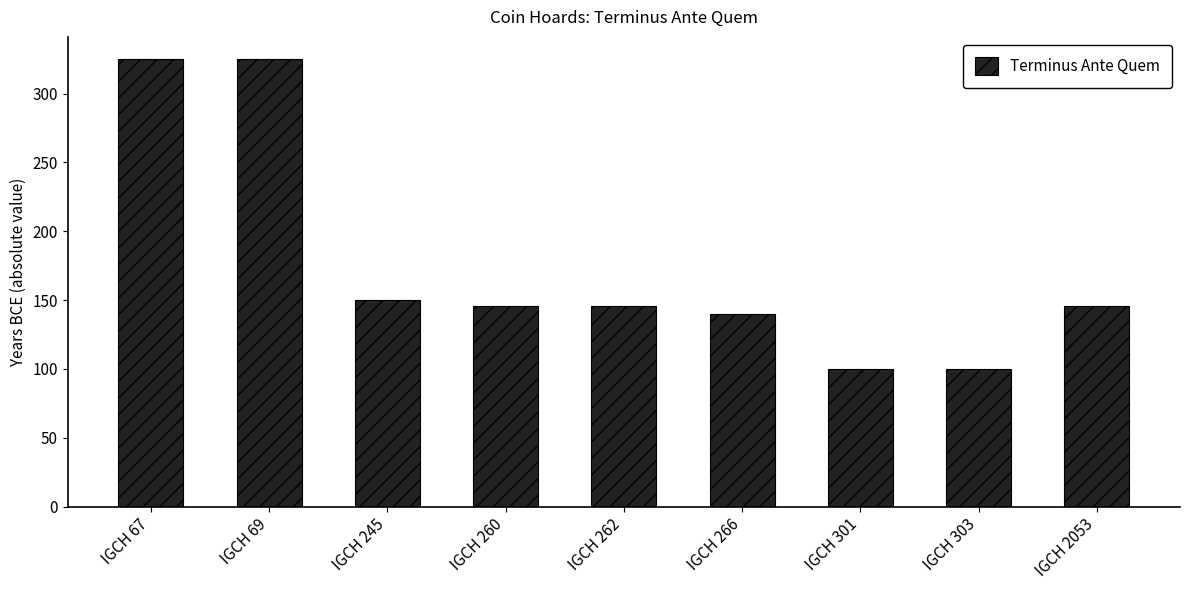

What is the maximum value shown in the chart?

325